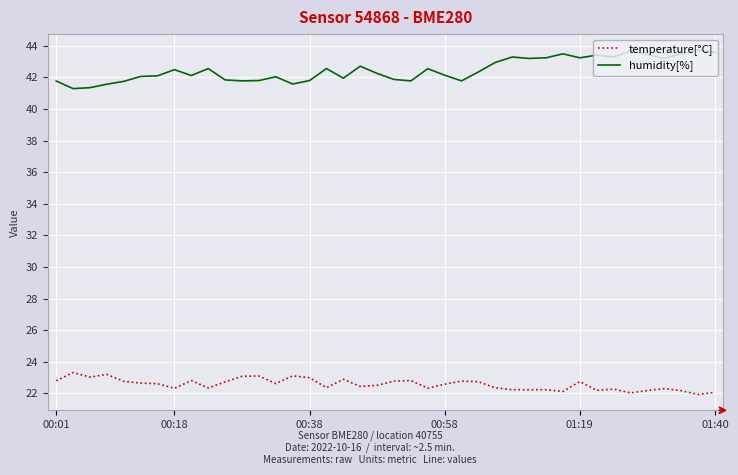

True or false: temperature[°C] has more than 2 interior local peaks.

True